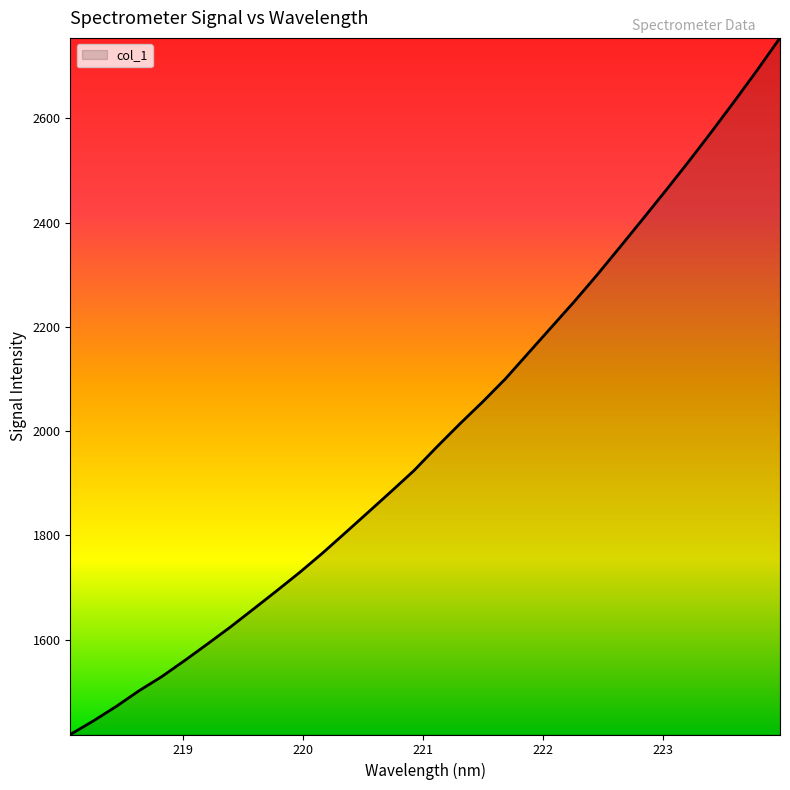

What is the maximum value shown in the chart?

2754.2